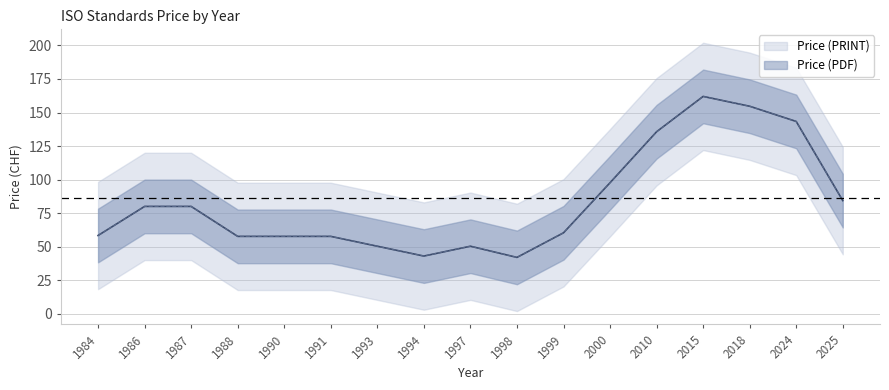

The Price (PRINT) series shows 112 at 1991. True or false?

False